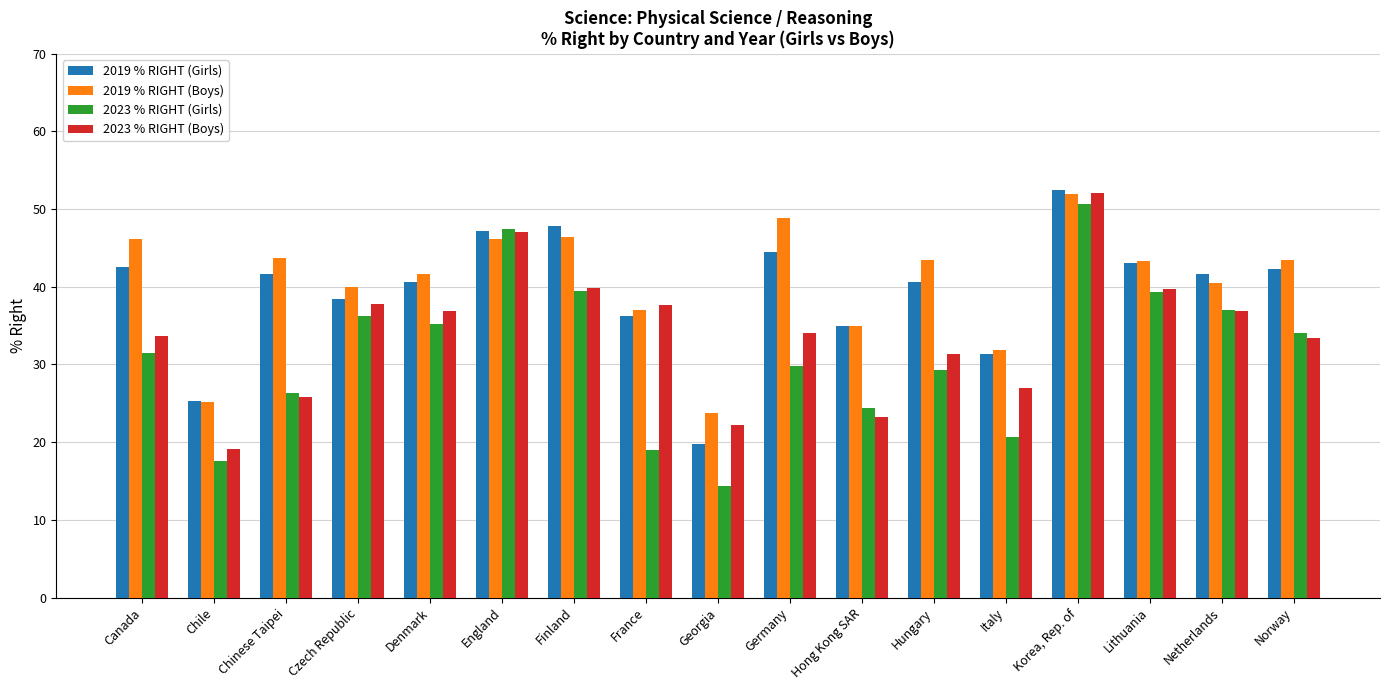

True or false: 2019 % RIGHT (Boys) has a value of 41.6 at Denmark.

True